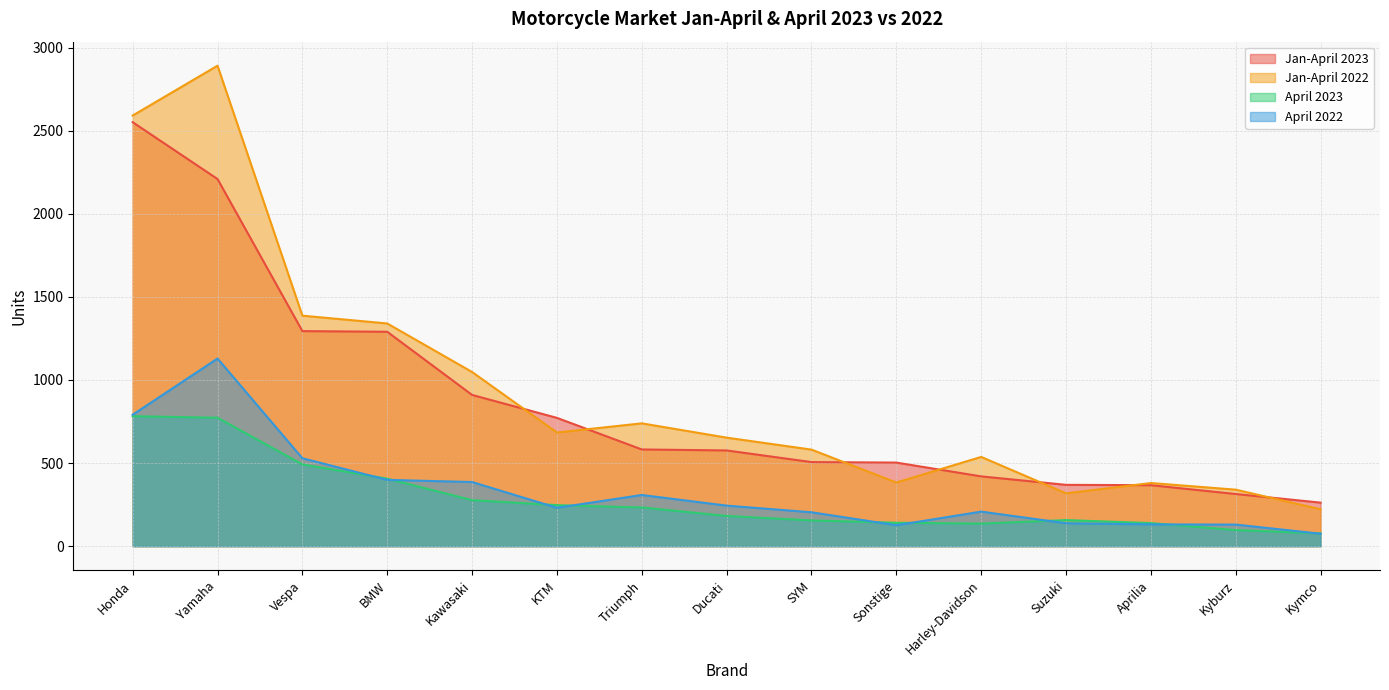

The value of April 2022 at Kymco is 132. True or false?

False